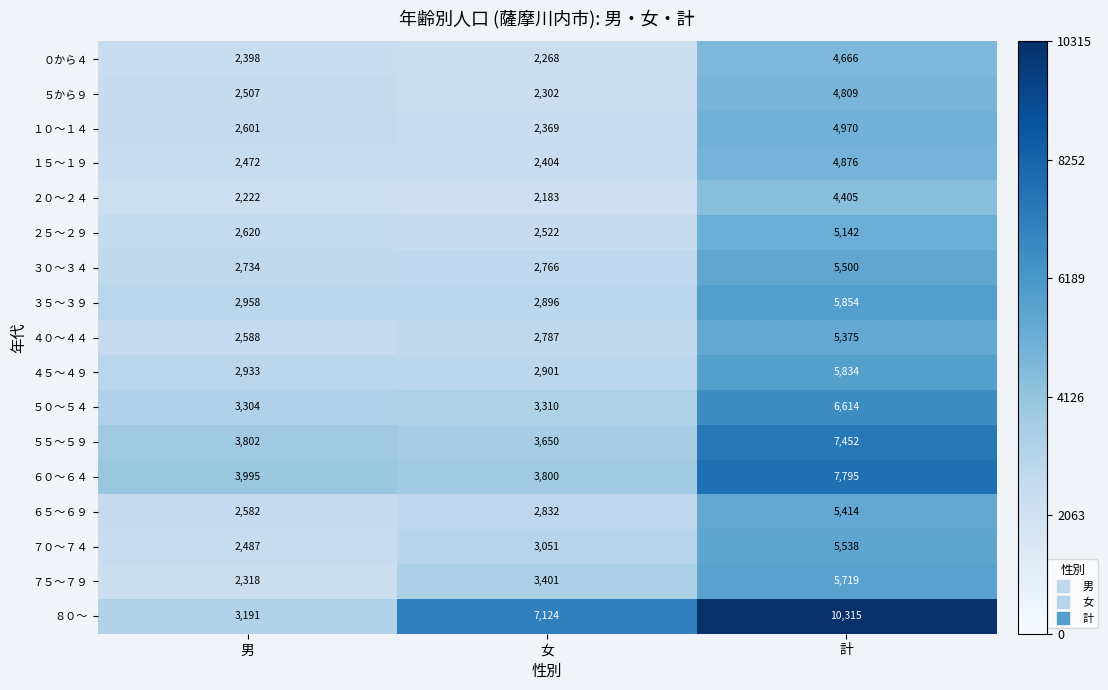

What is the difference between the highest and lowest values at 男?

1773